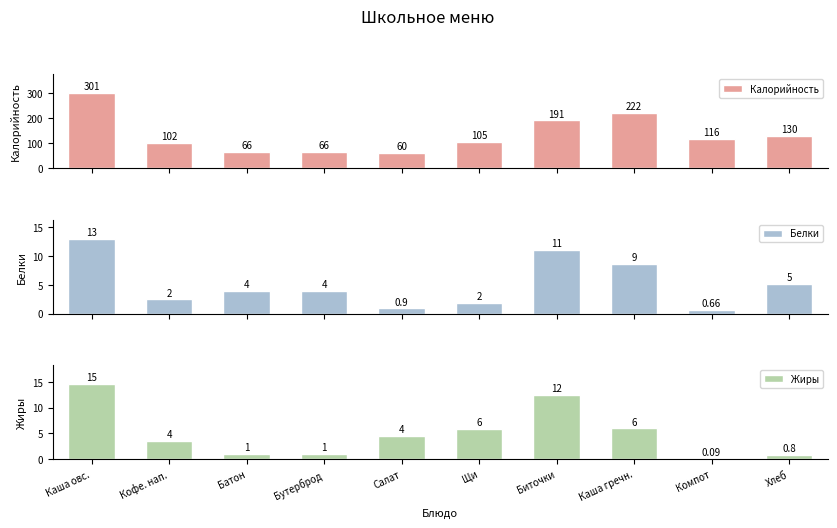

Which category has the highest value in the Калорийность series?

Каша овс.